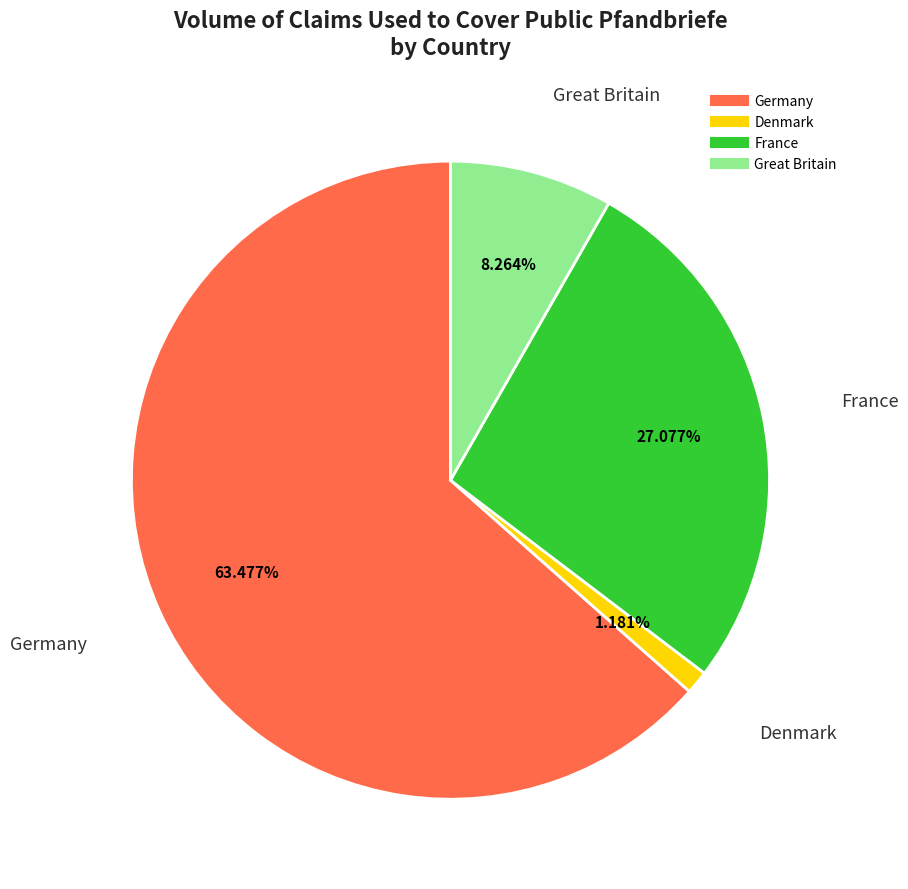

True or false: Great Britain accounts for 8% of the total.

True